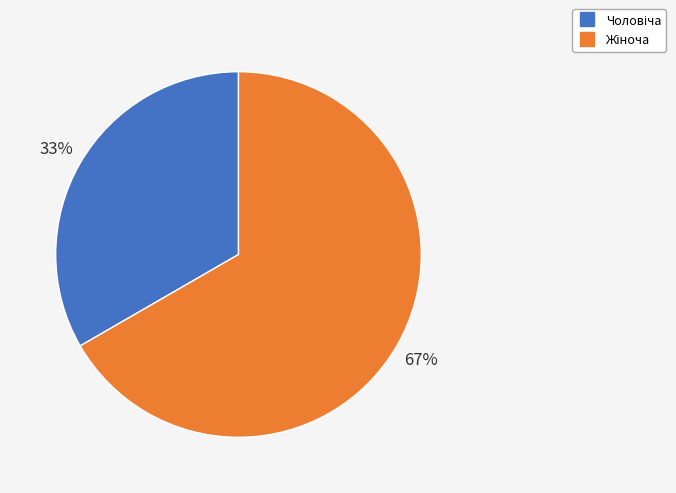

Is there a majority slice in this chart?

Yes